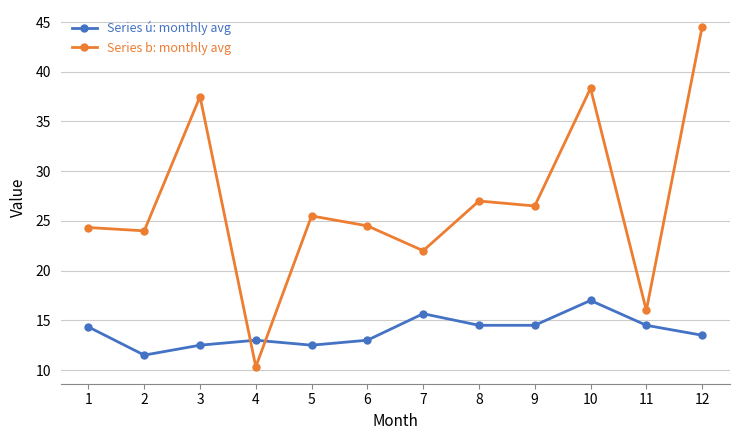

The Series ú: monthly avg series shows 14.5 at 9. True or false?

True